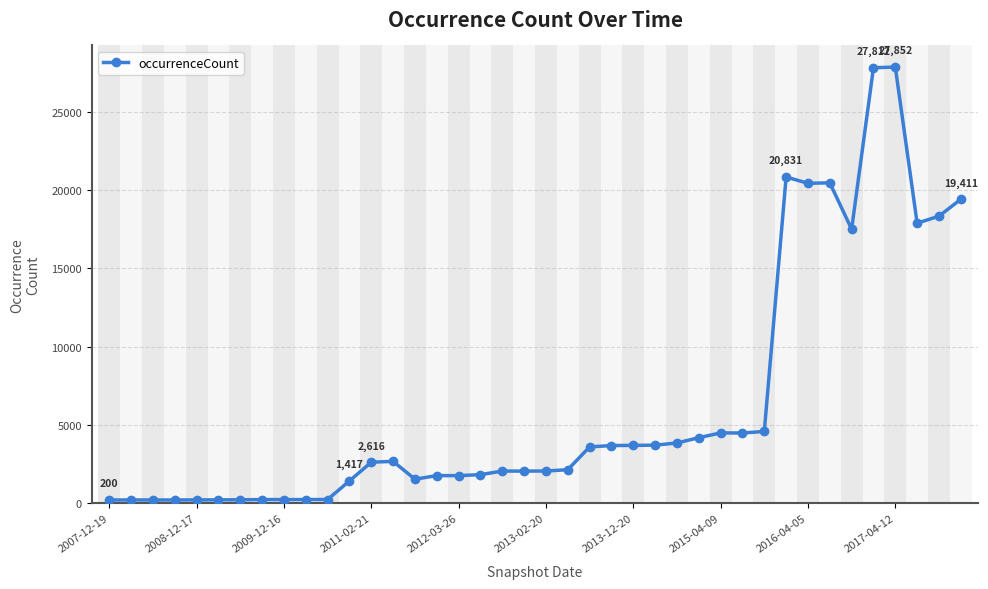

What is the maximum value shown in the chart?

27852